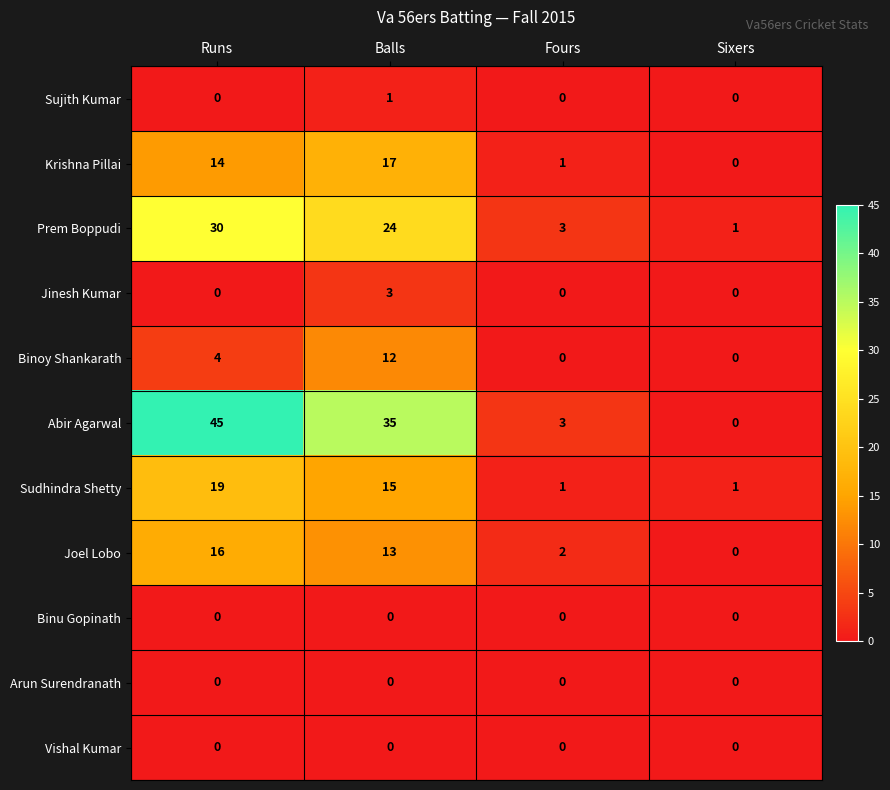

True or false: Sudhindra Shetty has a value of 2 at Fours.

False